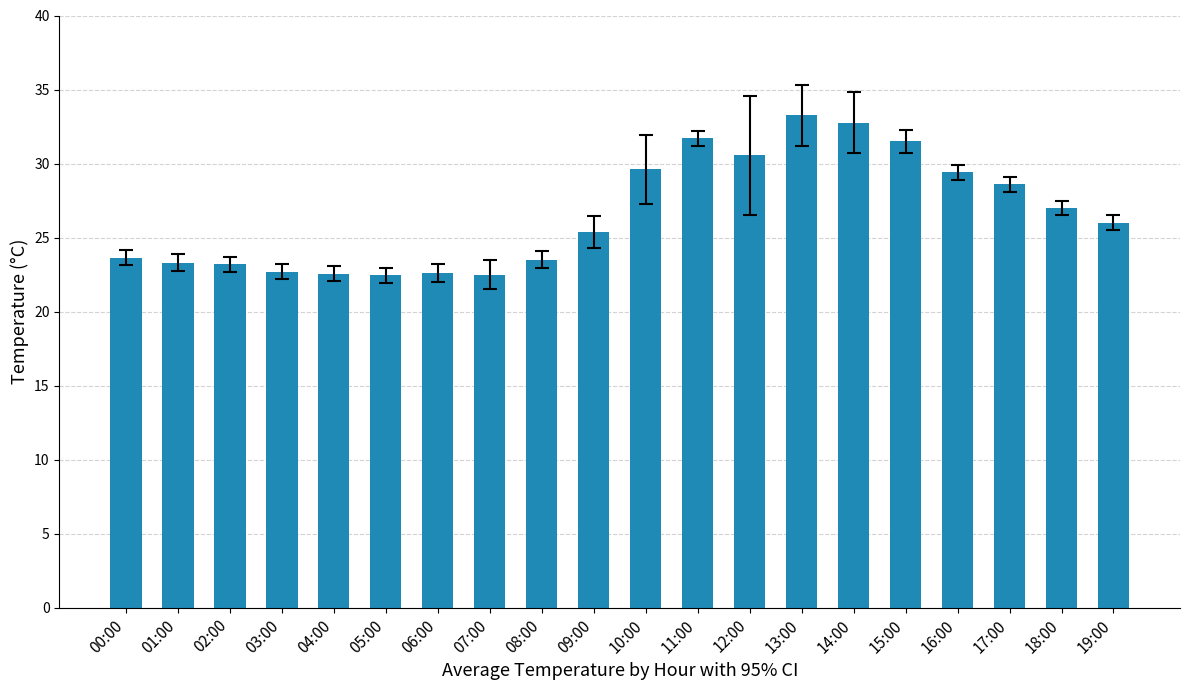

How many data points does each series have?

20